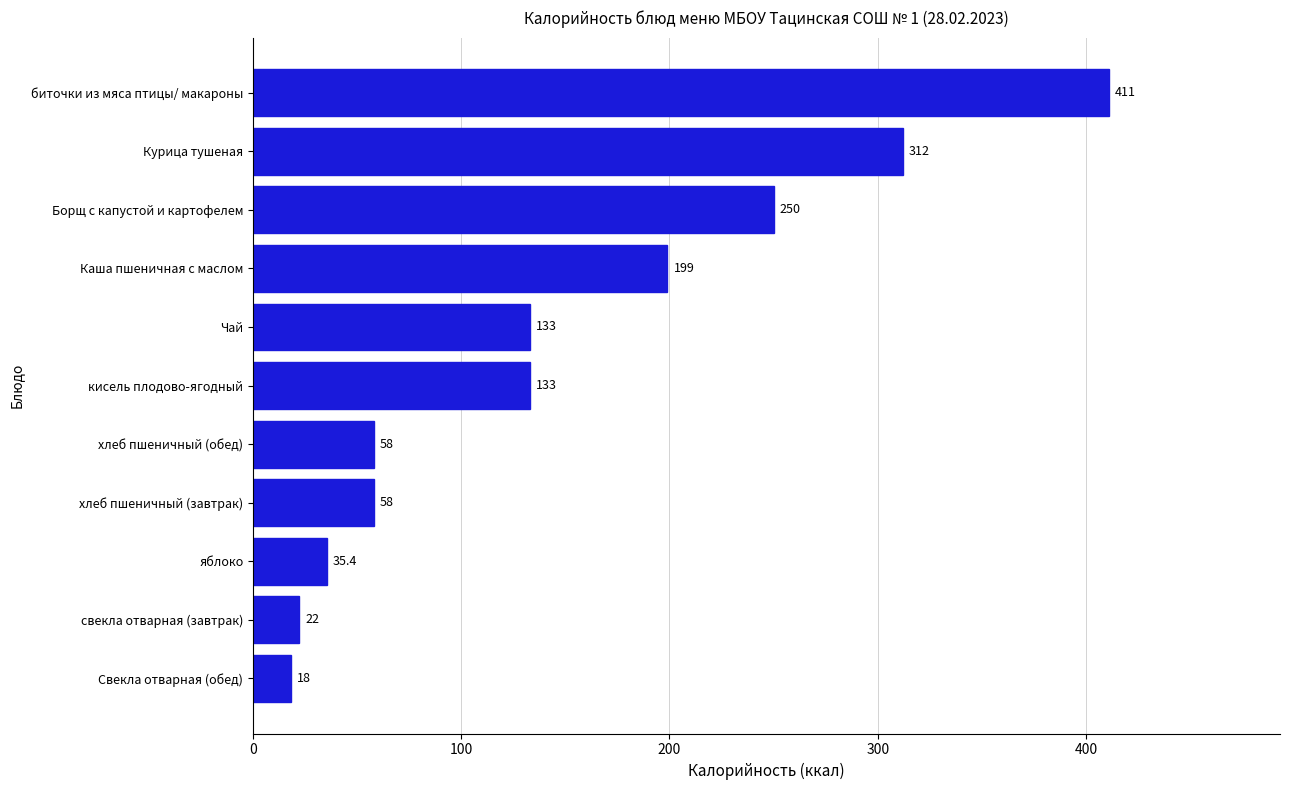

The value at хлеб пшеничный (завтрак) is 99.9. True or false?

False